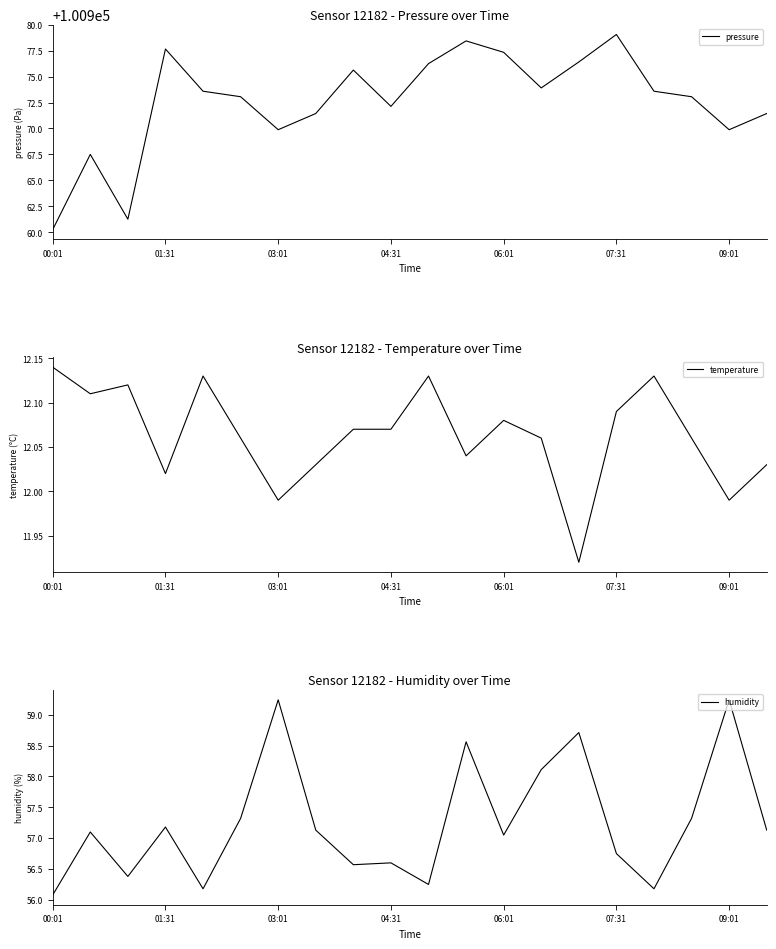

Is it true that pressure equals 100972.1 at 04:31?

True